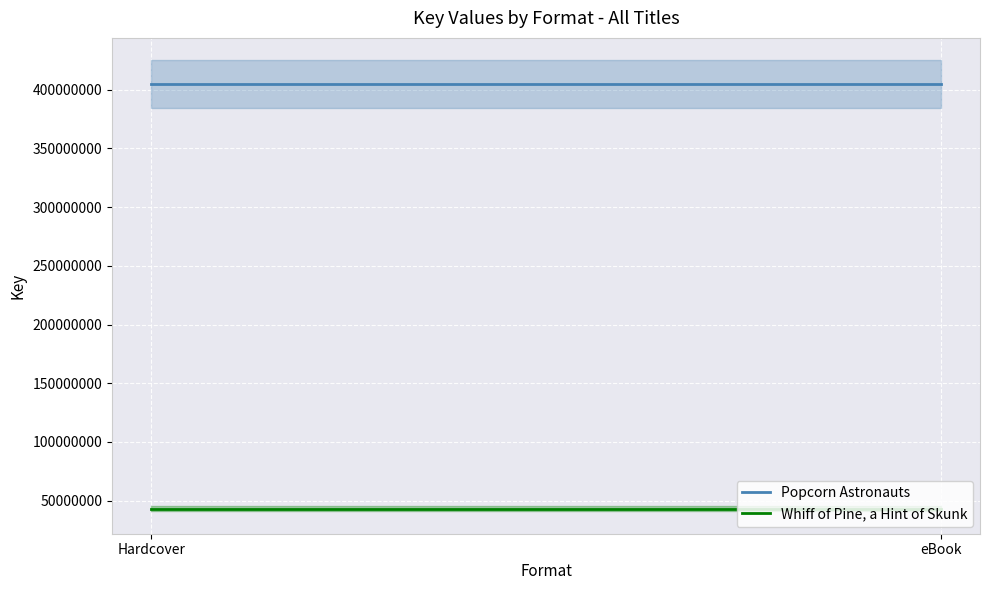

Which series has the widest spread of values?

Popcorn Astronauts